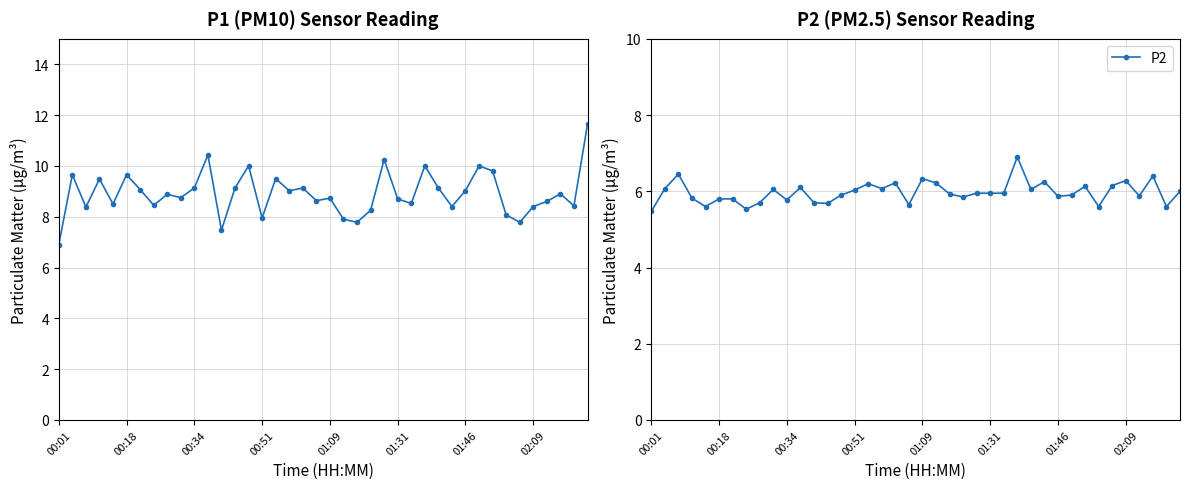

What is the average value of the P1 series?

8.9